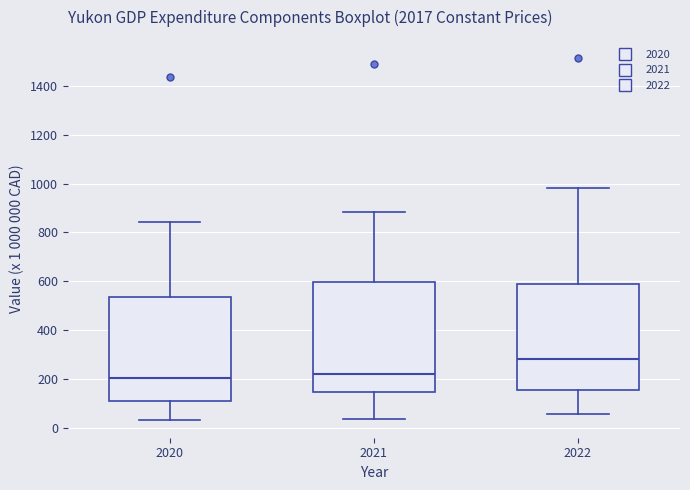

Reading left to right, transcribe this box plot: for each box, give where its median line is, the range the box spans, and where its two whiskers end, as read against the y-axis. The values are not printed on the chart, so give them approximately, as read against the axis.

2020: median 200, box 100 to 540, whiskers 40 to 840
2021: median 220, box 140 to 600, whiskers 40 to 880
2022: median 280, box 160 to 580, whiskers 60 to 980